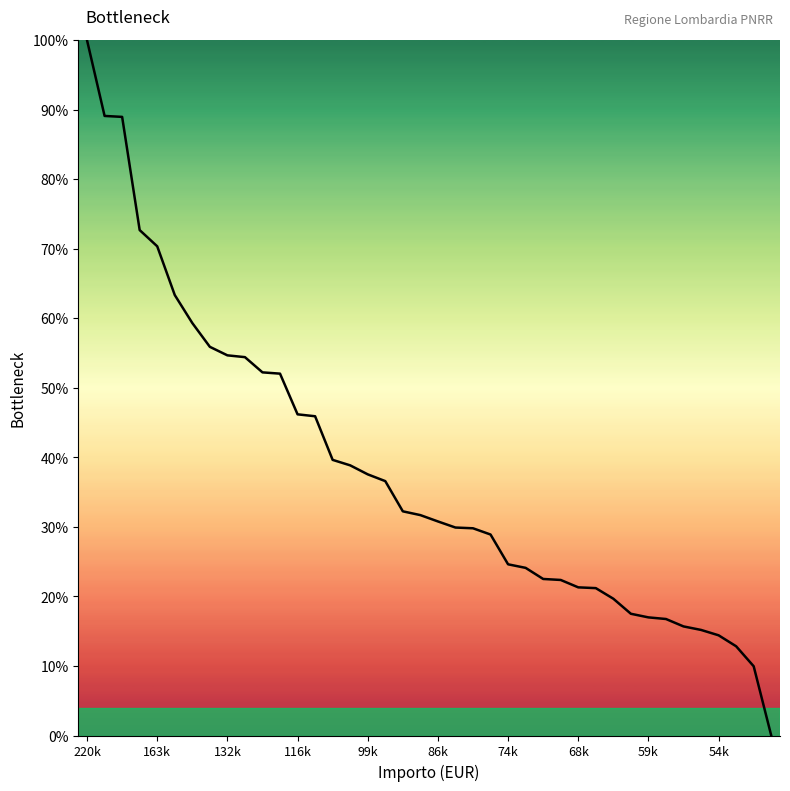

What is the maximum value shown in the chart?

100.0